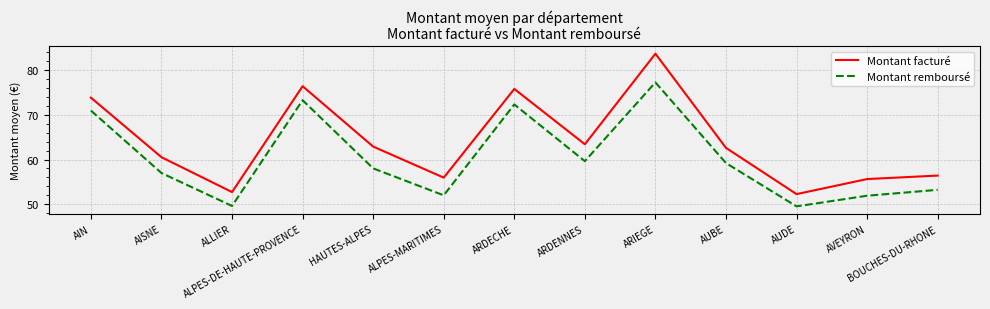

Is it true that Montant remboursé equals 25.4 at HAUTES-ALPES?

False